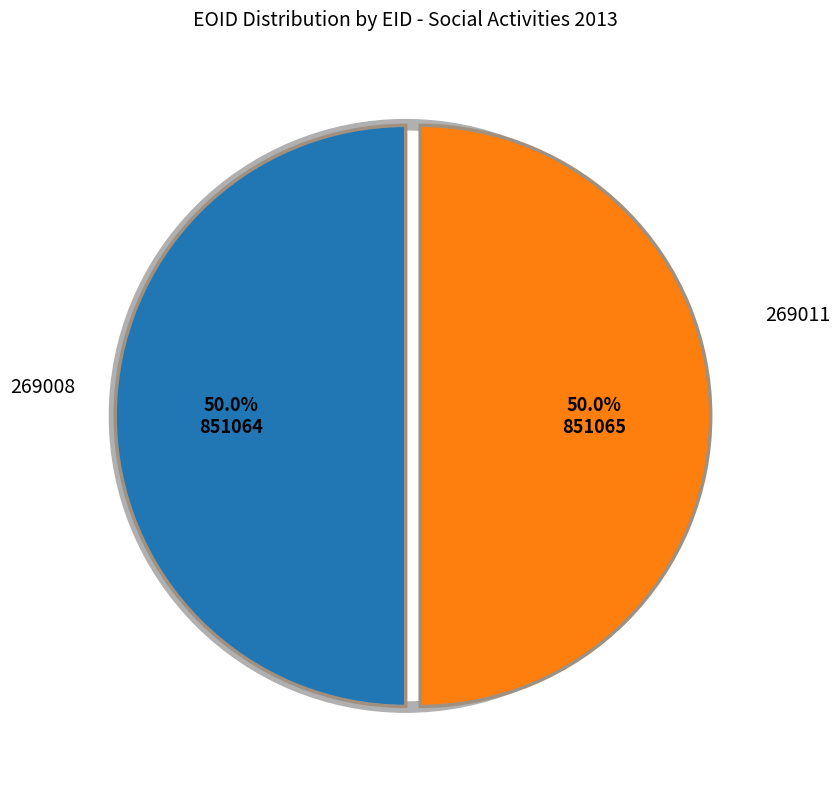

What percentage is the 269011 slice, to the nearest percent?

50%